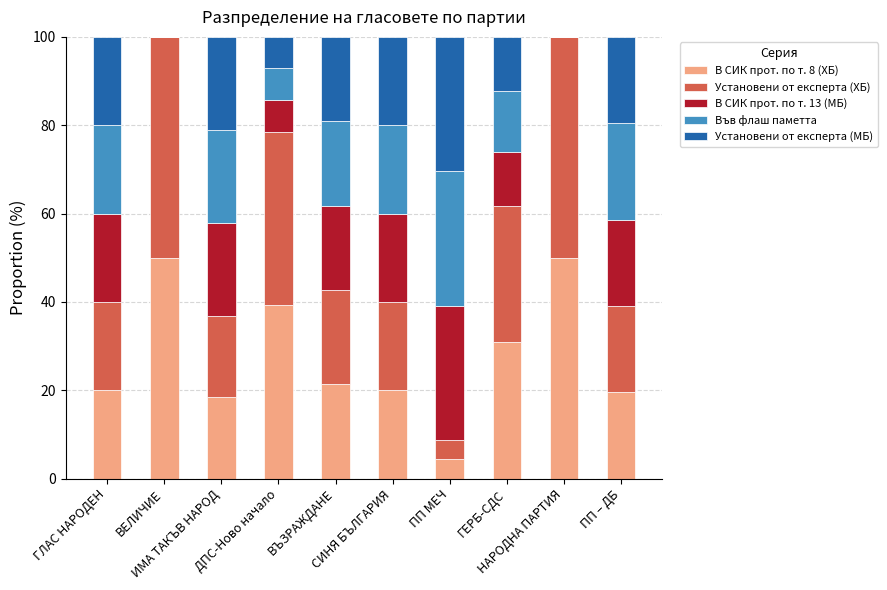

What is the sum of the В СИК прот. по т. 8 (ХБ) values at СИНЯ БЪЛГАРИЯ and ГЛАС НАРОДЕН?

40.0